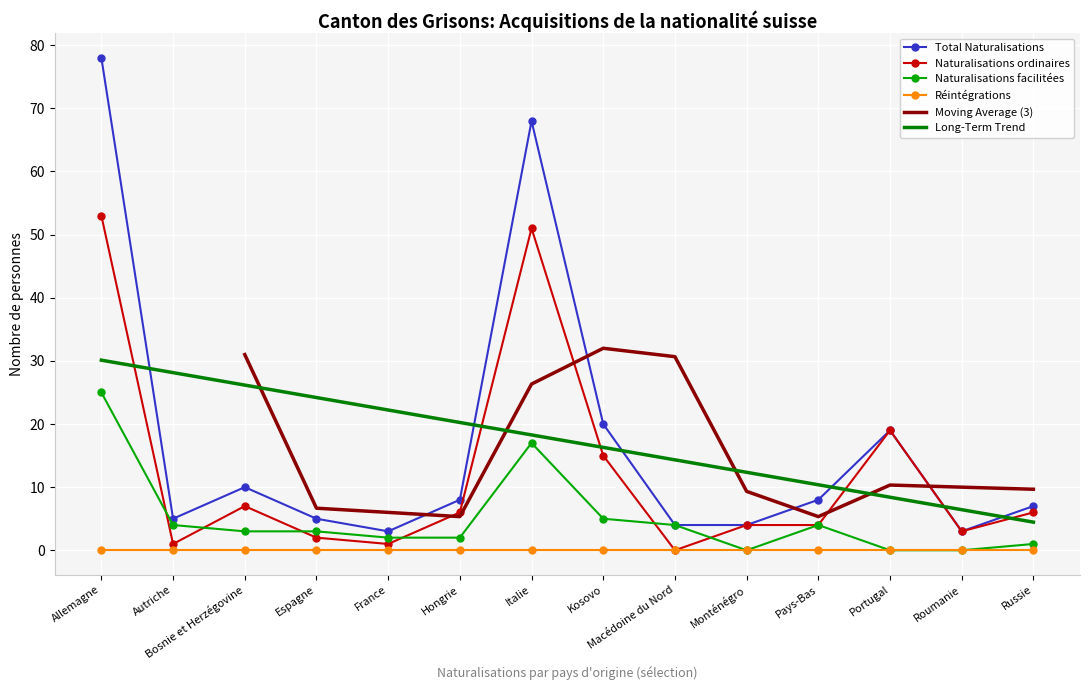

True or false: Long-Term Trend and Réintégrations cross at least once.

False